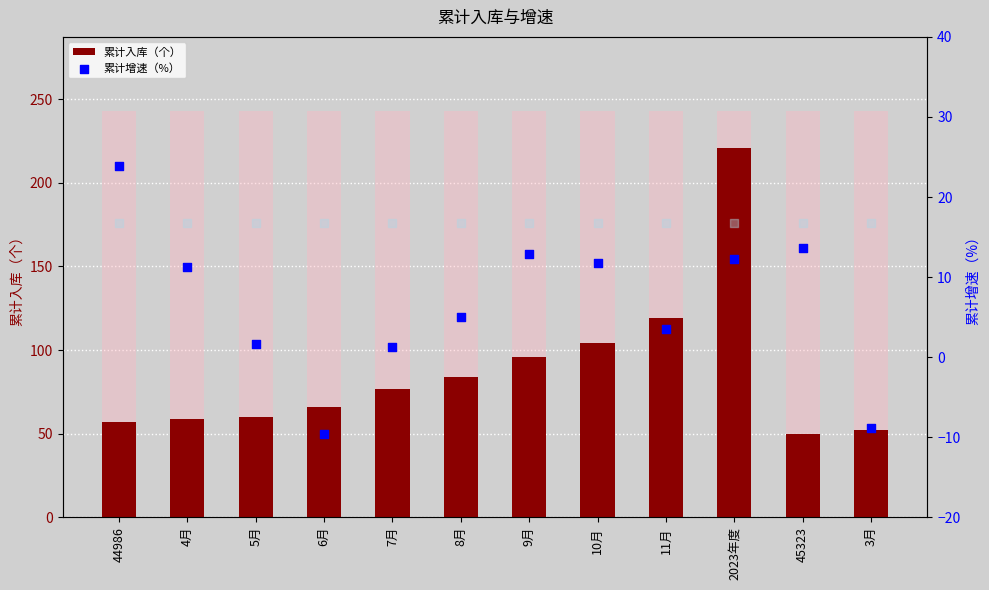

Which series has the largest Y range (max minus min)?

累计入库（个）